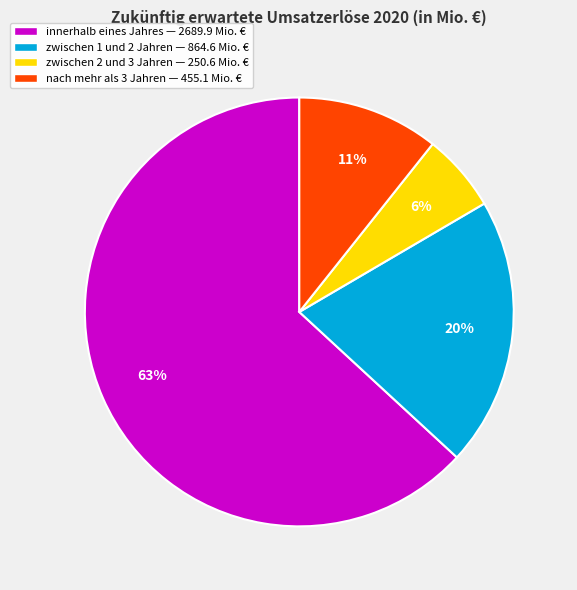

Count the number of slices in the pie.

4